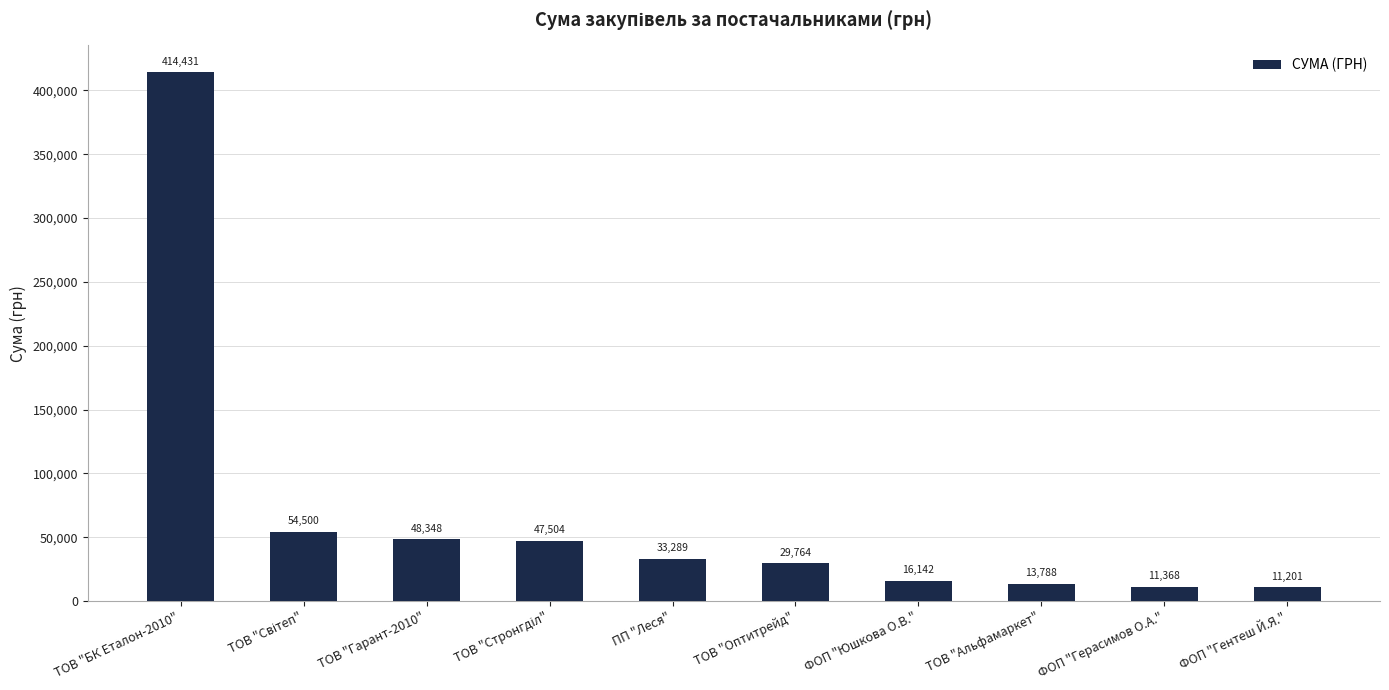

At which label does the data first exceed 33289?

ТОВ "БК Еталон-2010"